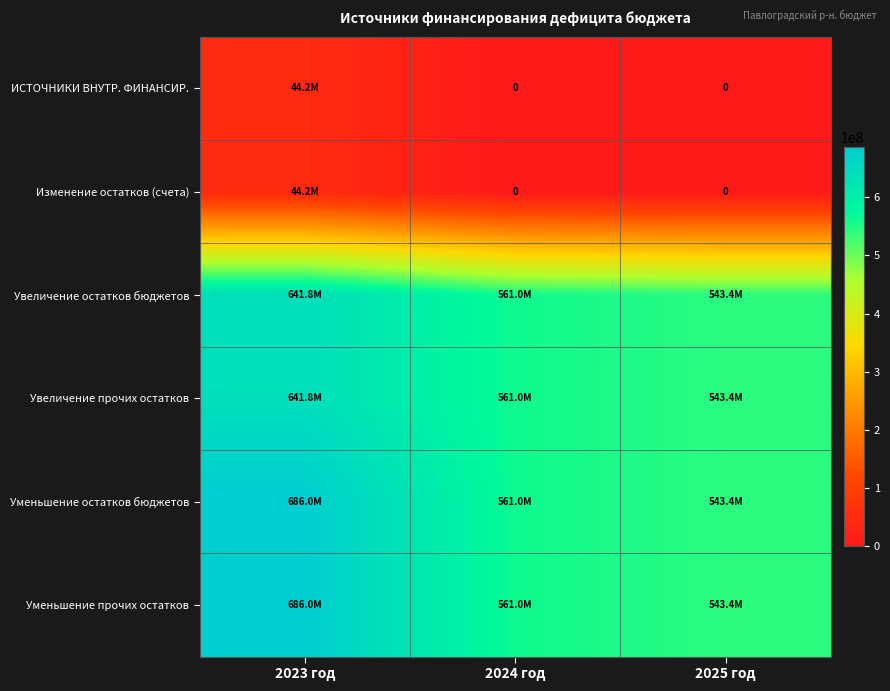

At how many categories does at least one series exceed 315799829?

3